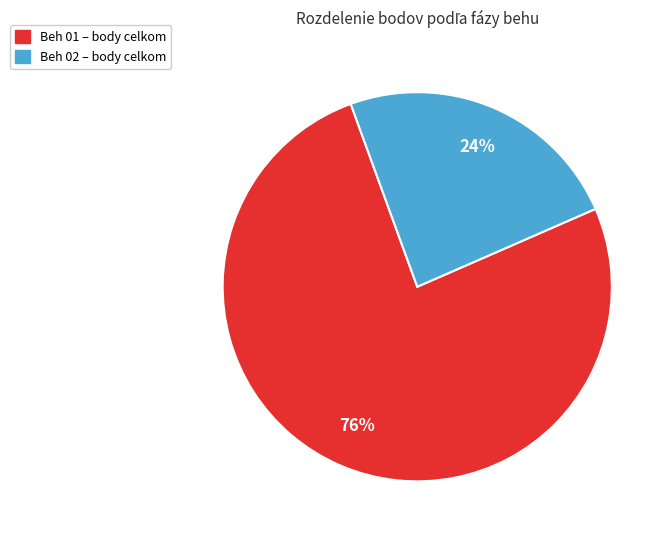

Approximately how many times larger is the value at Beh 02 – body celkom compared to Beh 01 – body celkom?

0.3